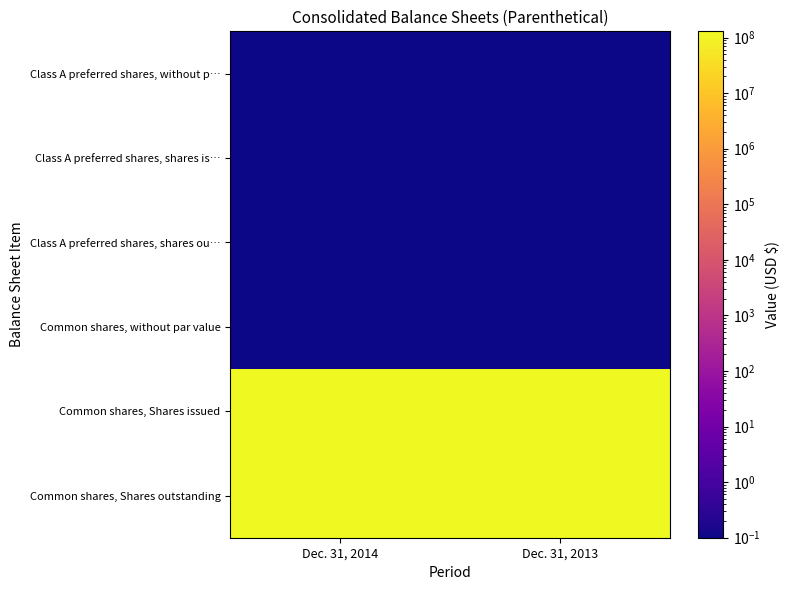

Reading left to right, what are all the values shown in this chart?

Class A preferred shares, without p…: Dec. 31, 2014=0.1	Dec. 31, 2013=0.1
Class A preferred shares, shares is…: Dec. 31, 2014=0.1	Dec. 31, 2013=0.1
Class A preferred shares, shares ou…: Dec. 31, 2014=0.1	Dec. 31, 2013=0.1
Common shares, without par value: Dec. 31, 2014=0.1	Dec. 31, 2013=0.1
Common shares, Shares issued: Dec. 31, 2014=129365076.0	Dec. 31, 2013=127559743.0
Common shares, Shares outstanding: Dec. 31, 2014=129365076.0	Dec. 31, 2013=127559743.0